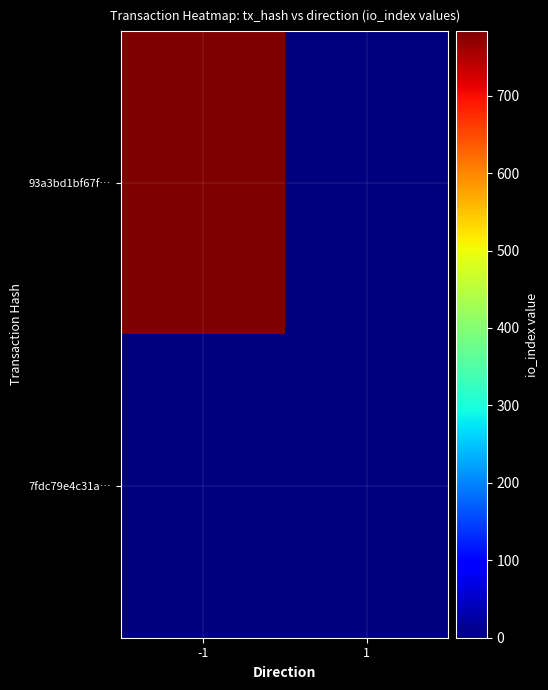

At how many categories does at least one series exceed 757?

1